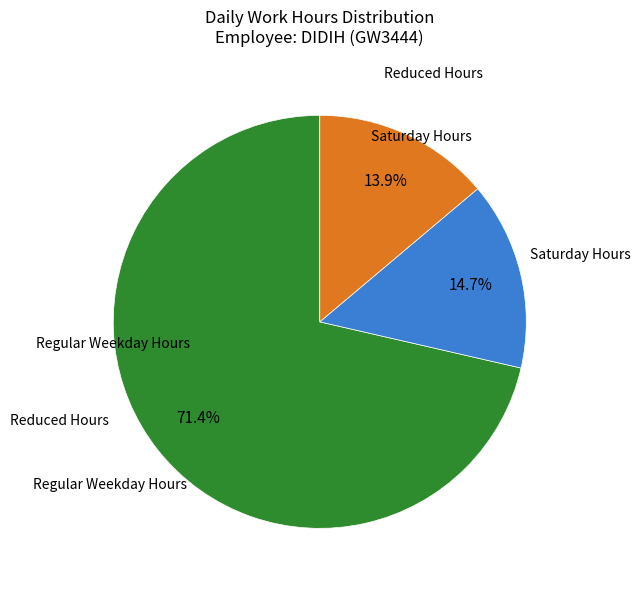

To the nearest percent, what is the difference between the largest and smallest slice percentages?

58%